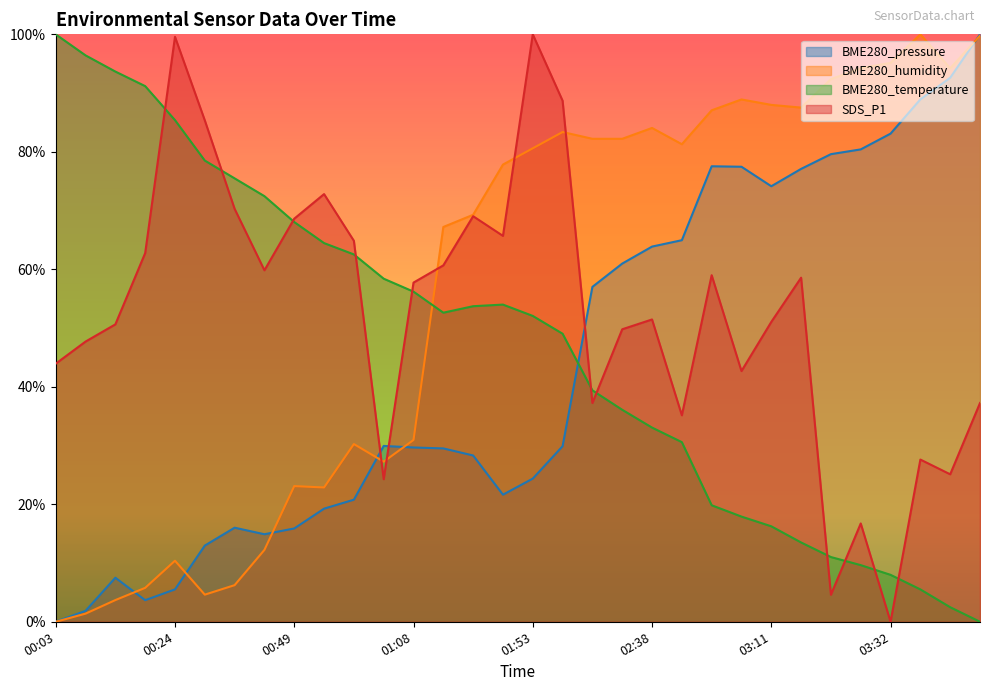

How many interior local peaks does the BME280_pressure series have?

4